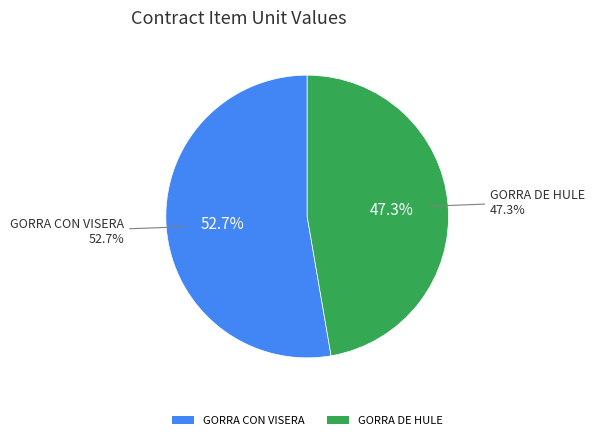

True or false: GORRA CON VISERA accounts for 41% of the total.

False